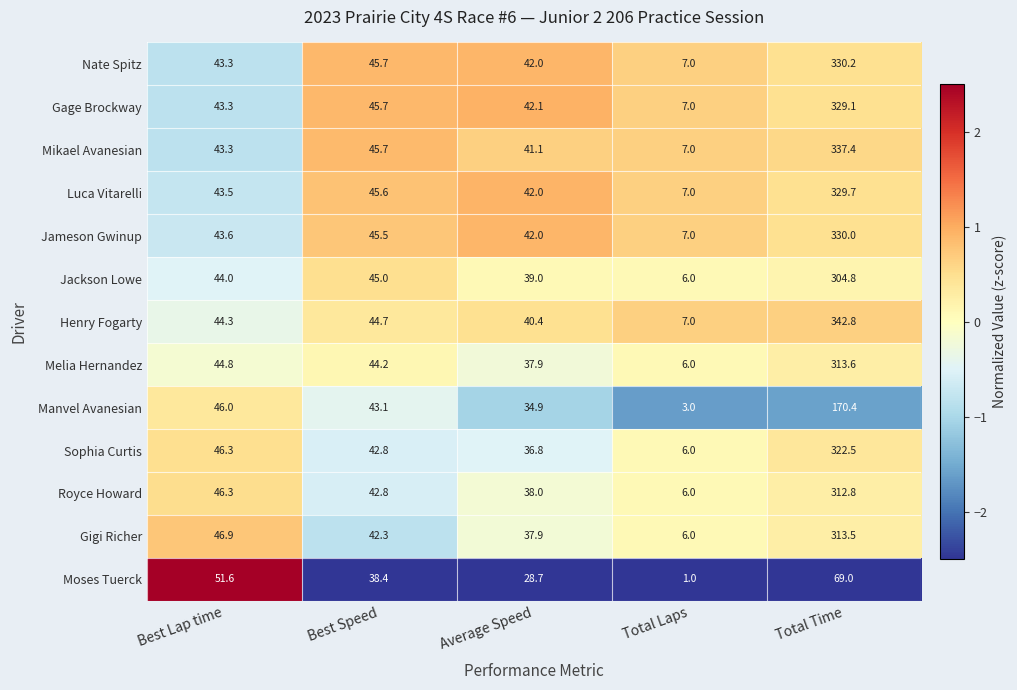

Which category has the lowest value across all series?

Total Laps